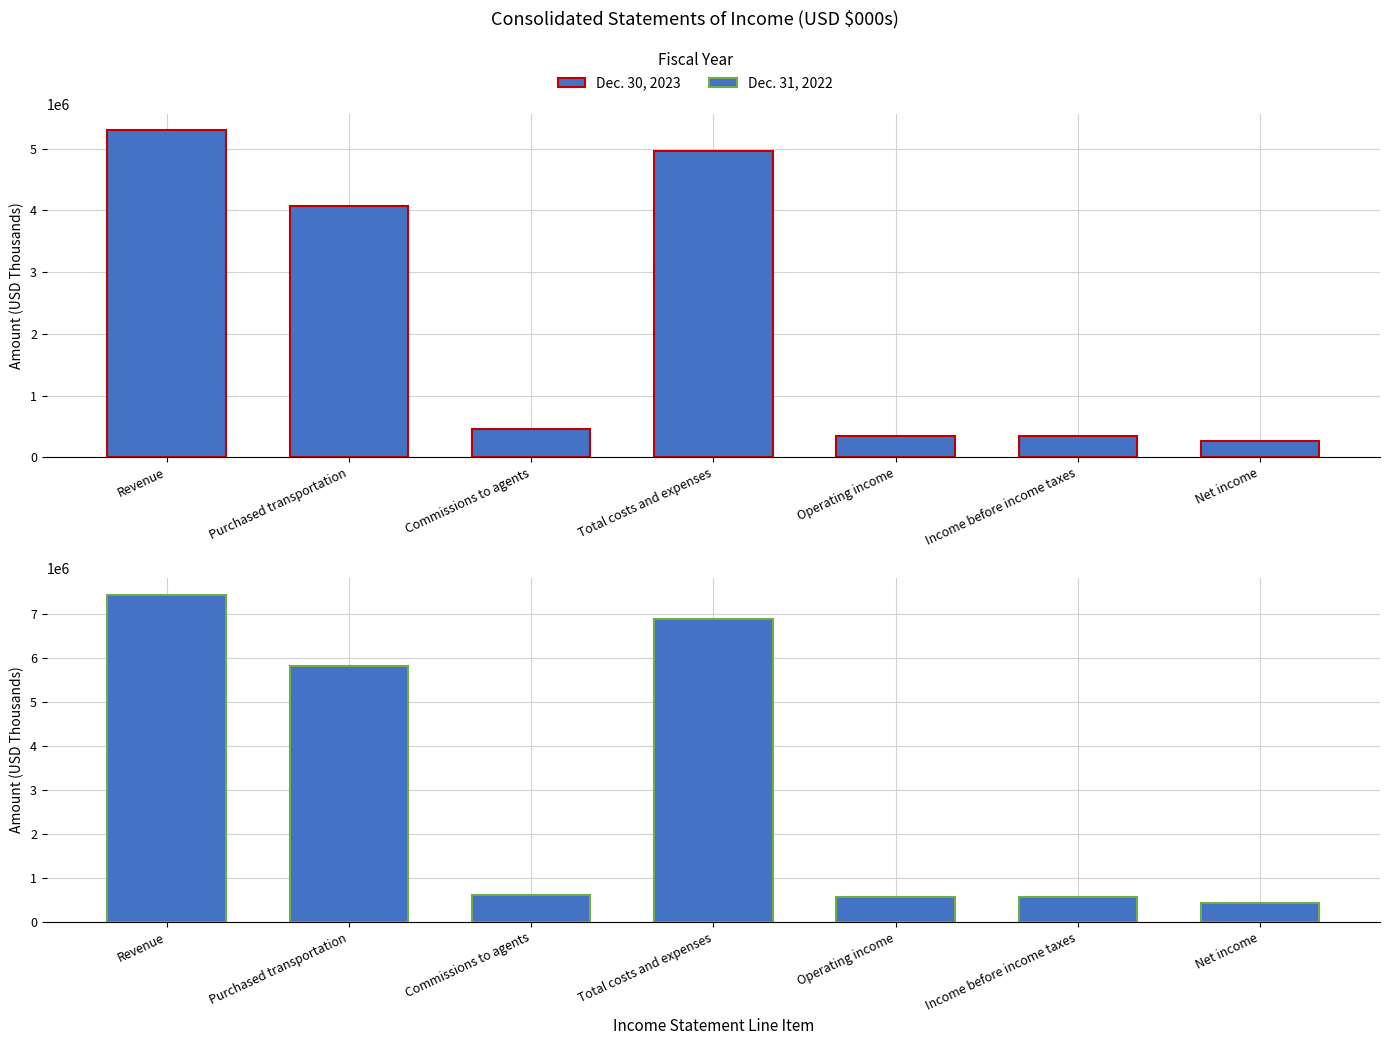

The value of Dec. 30, 2023 at Net income is 82342. True or false?

False